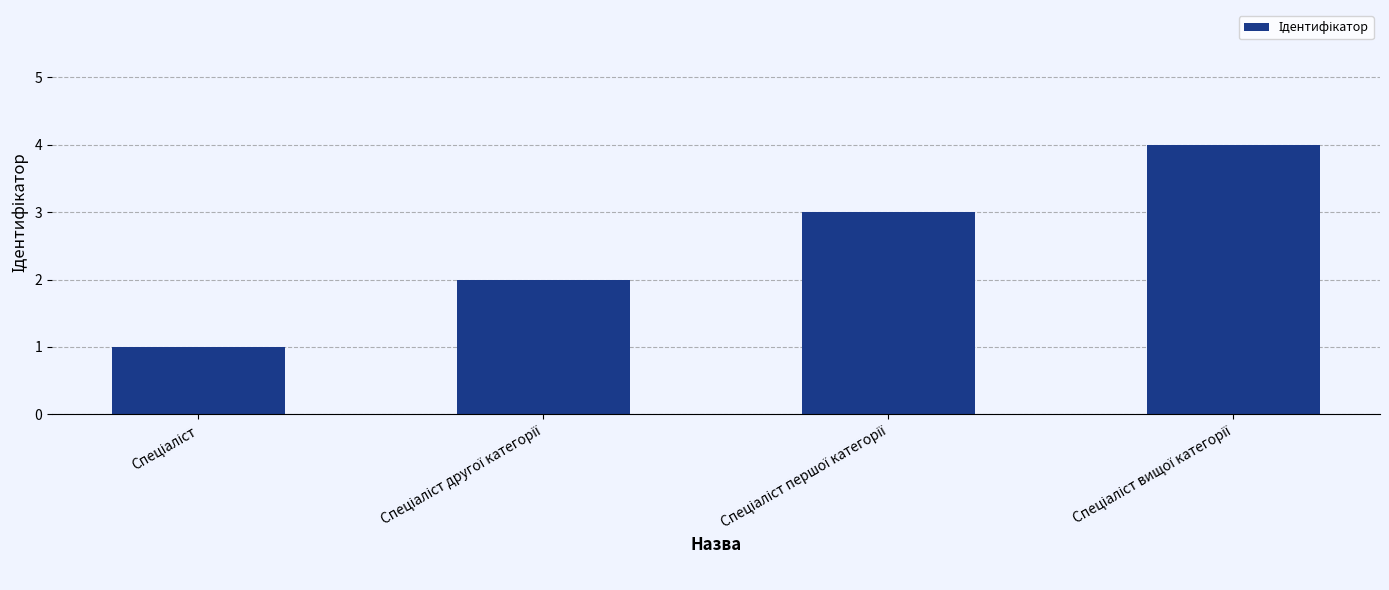

What is the difference between the maximum and minimum values?

3